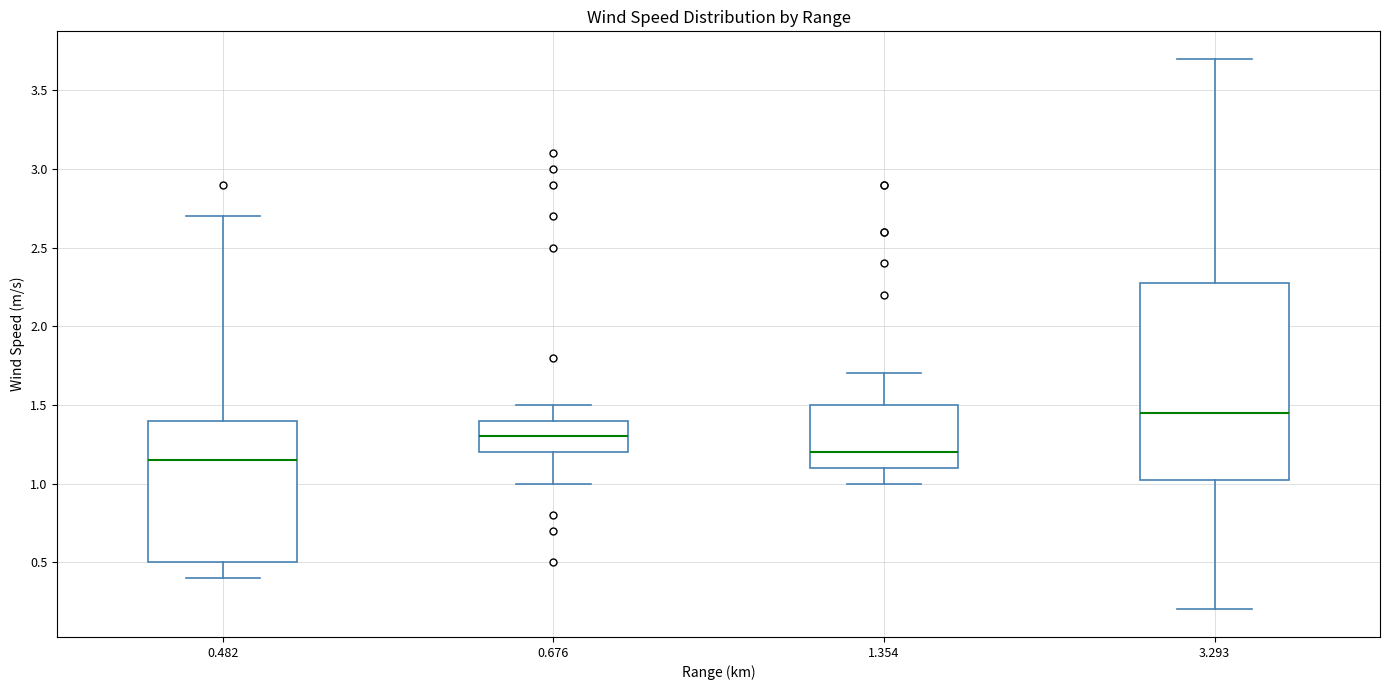

Which box is the tallest, from its lower edge to its upper edge?

3.293